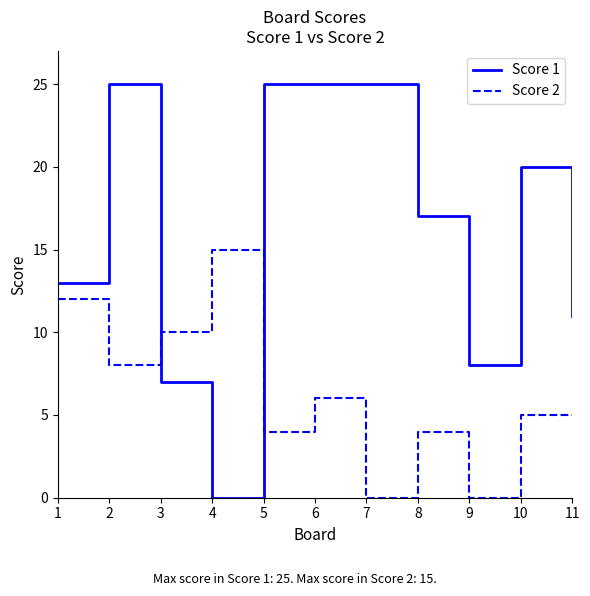

What is the average value of the Score 2 series?

6